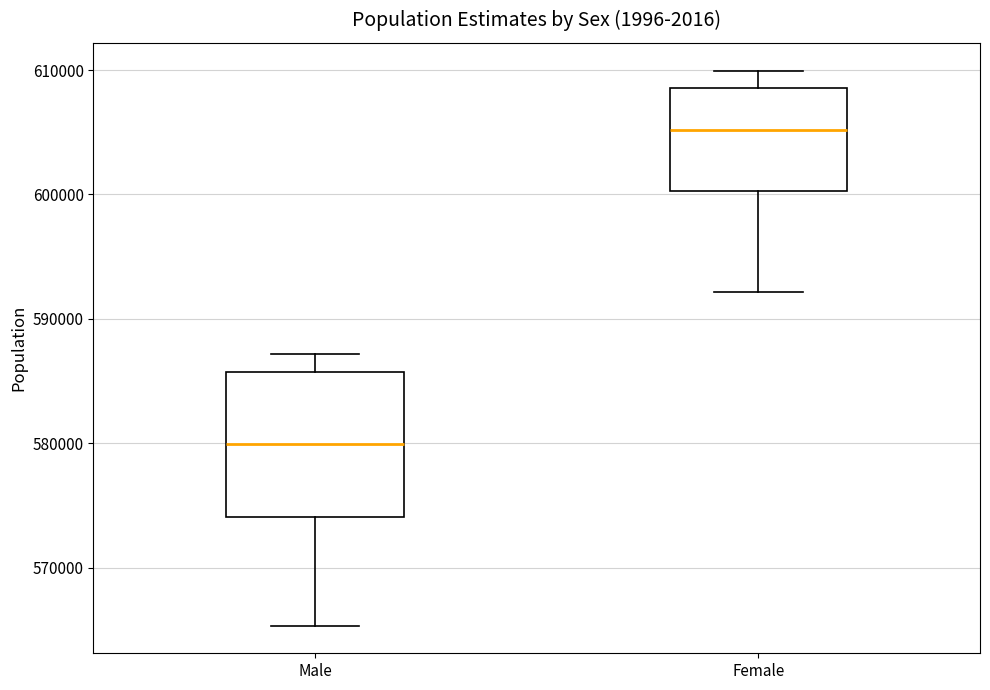

Which box is the tallest, from its lower edge to its upper edge?

Male